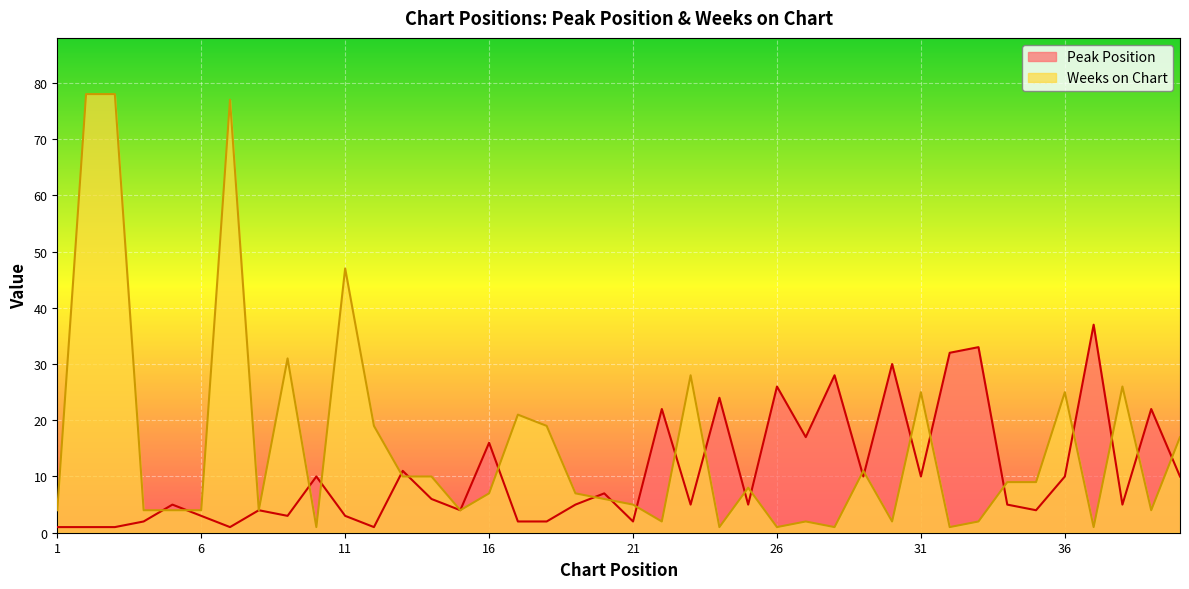

At which label does Weeks on Chart first exceed 7?

2